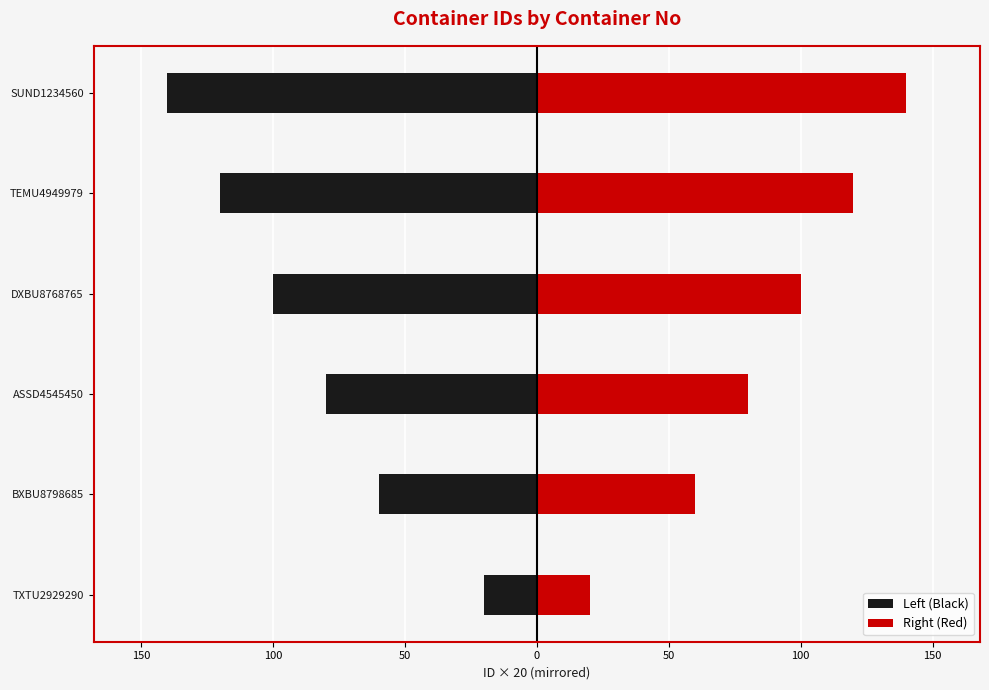

The value of Left (Black) at 0 is -179. True or false?

False